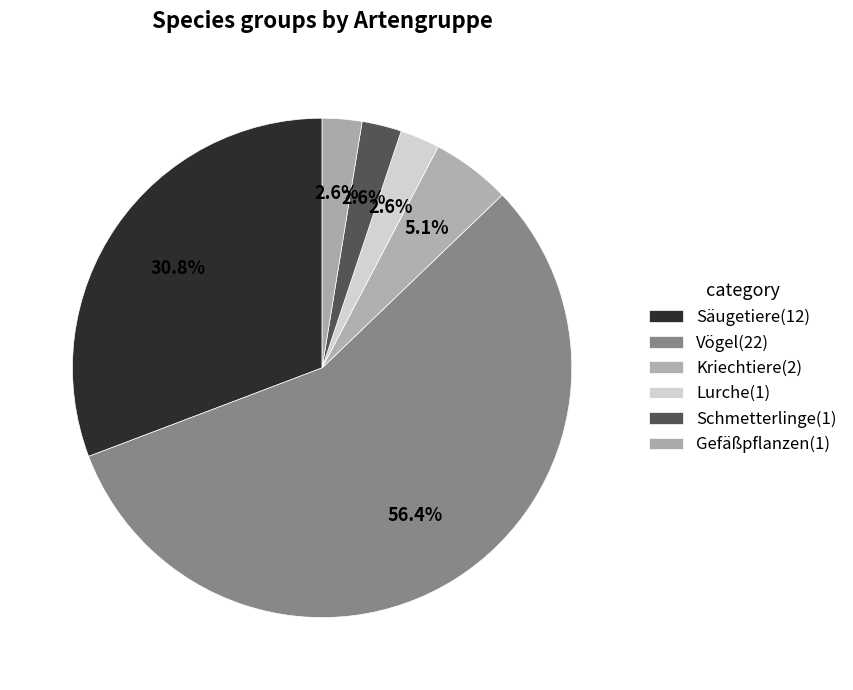

Is there a majority slice in this chart?

Yes